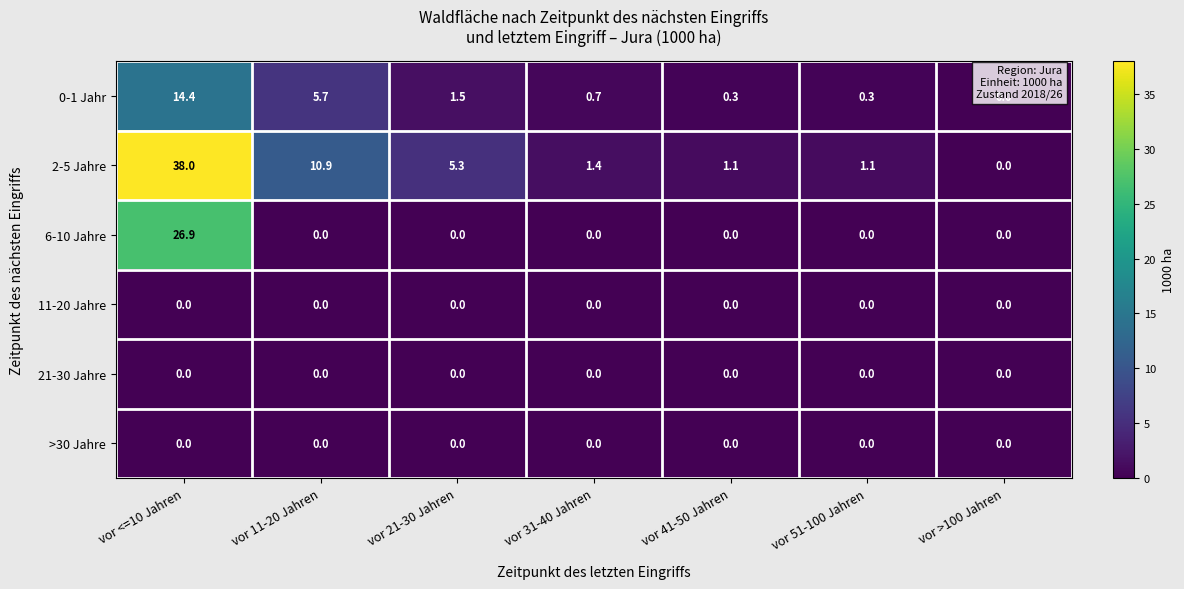

The value of 6-10 Jahre at vor 51-100 Jahren is 0.0. True or false?

True